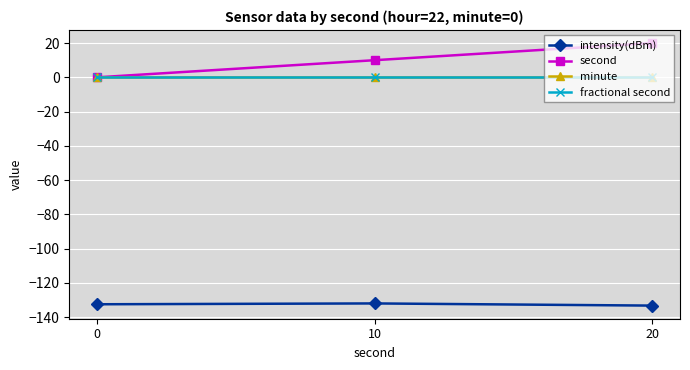

True or false: intensity(dBm) has a value of -190.9 at 0.

False